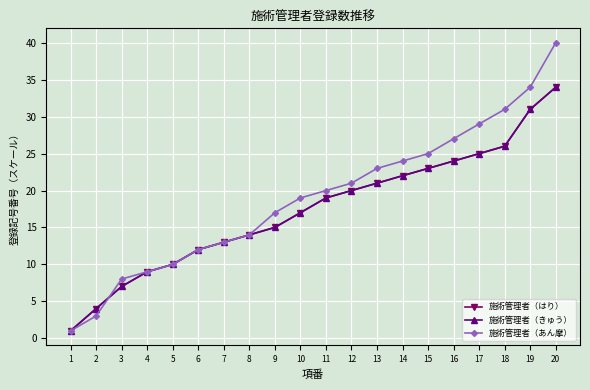

Is it true that 施術管理者（あん摩） equals 11.6 at 11?

False